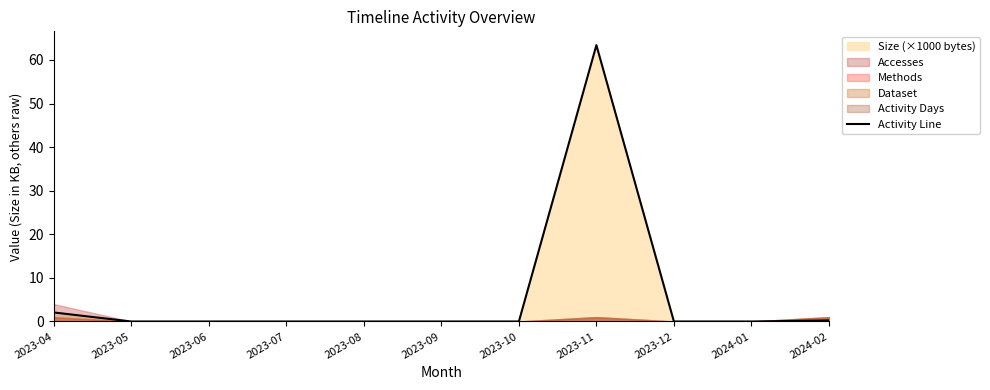

List the labels in order of value, smallest first.

2023-05, 2023-06, 2023-07, 2023-08, 2023-09, 2023-10, 2023-12, 2024-01, 2024-02, 2023-04, 2023-11